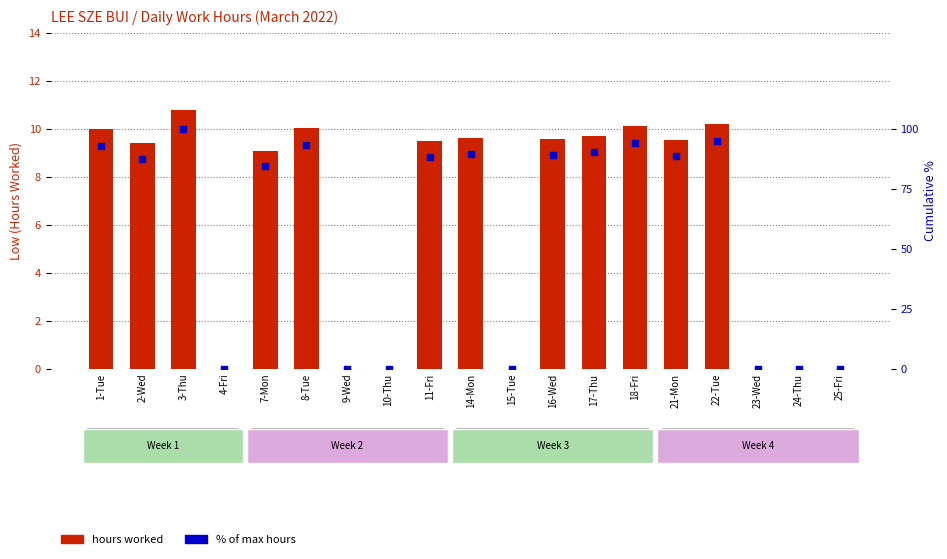

What are all the series names shown in the legend?

hours worked, % of max hours